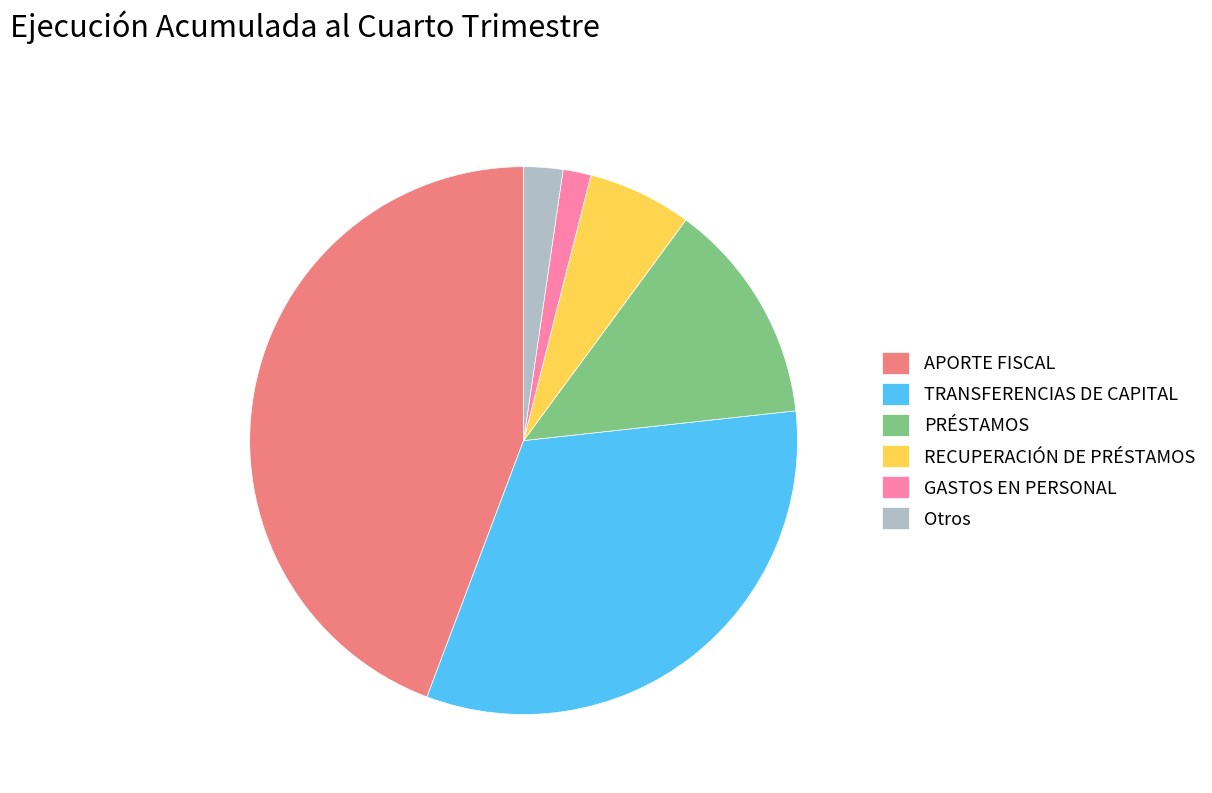

Which slice is the largest?

APORTE FISCAL